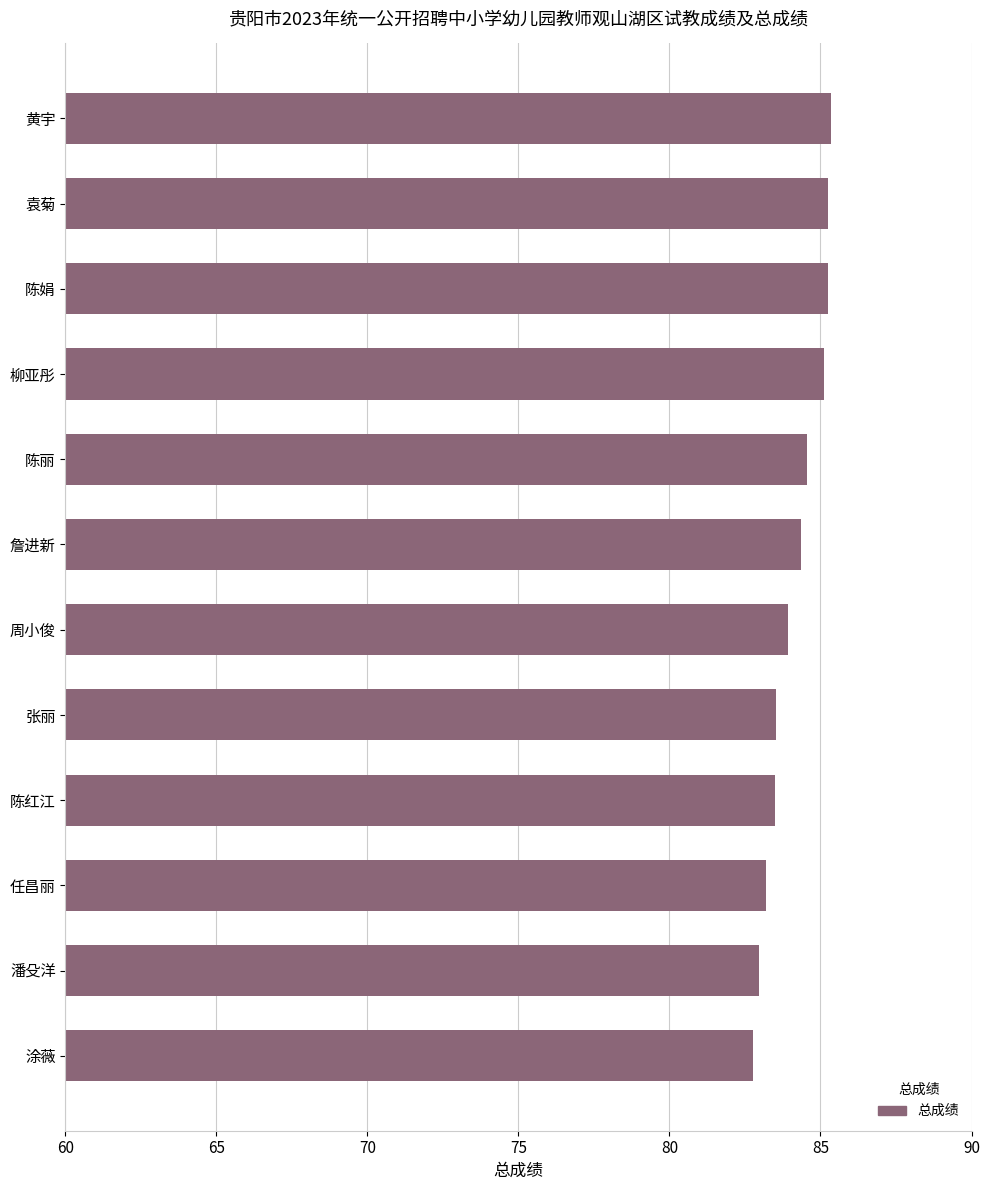

What is the maximum value shown in the chart?

85.4